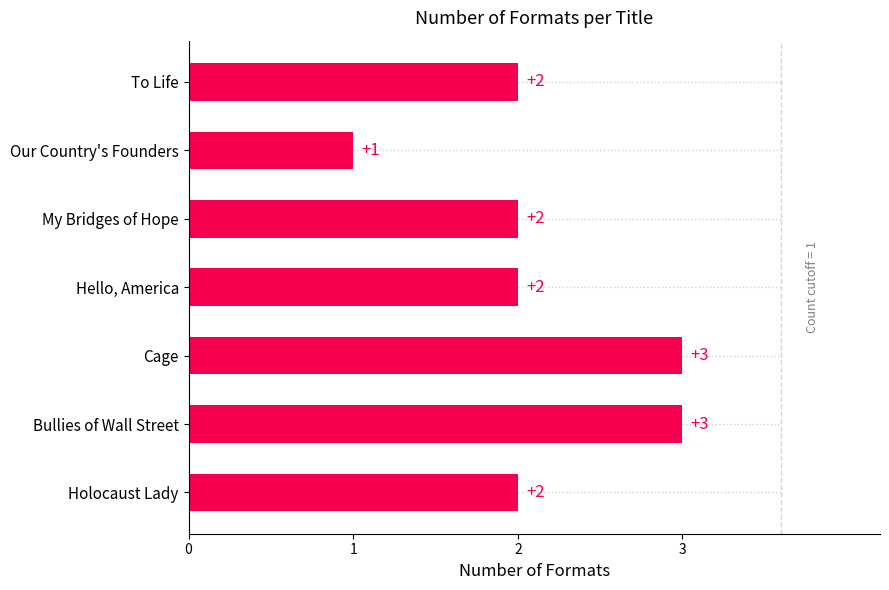

Is it true that the value at Holocaust Lady is 3?

False